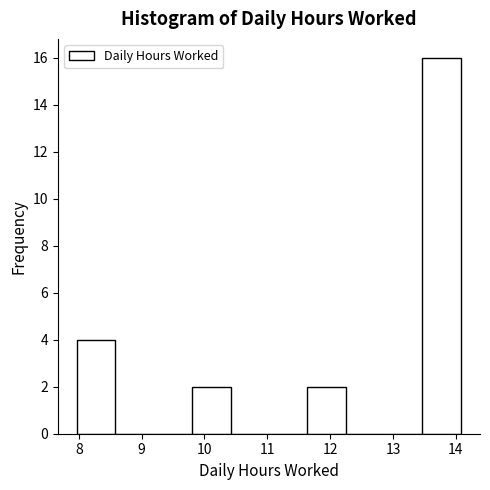

Reading left to right, list every bar in this chart as the range it spans on the x-axis followed by its height. Neither the bar edges nor the heights are printed on the chart, so give them approximately, as read against the axes.

8.0 to 8.6: 4
8.6 to 9.2: 0
9.2 to 9.8: 0
9.8 to 10.4: 2
10.4 to 11.0: 0
11.0 to 11.6: 0
11.6 to 12.2: 2
12.2 to 12.9: 0
12.9 to 13.5: 0
13.5 to 14.1: 16